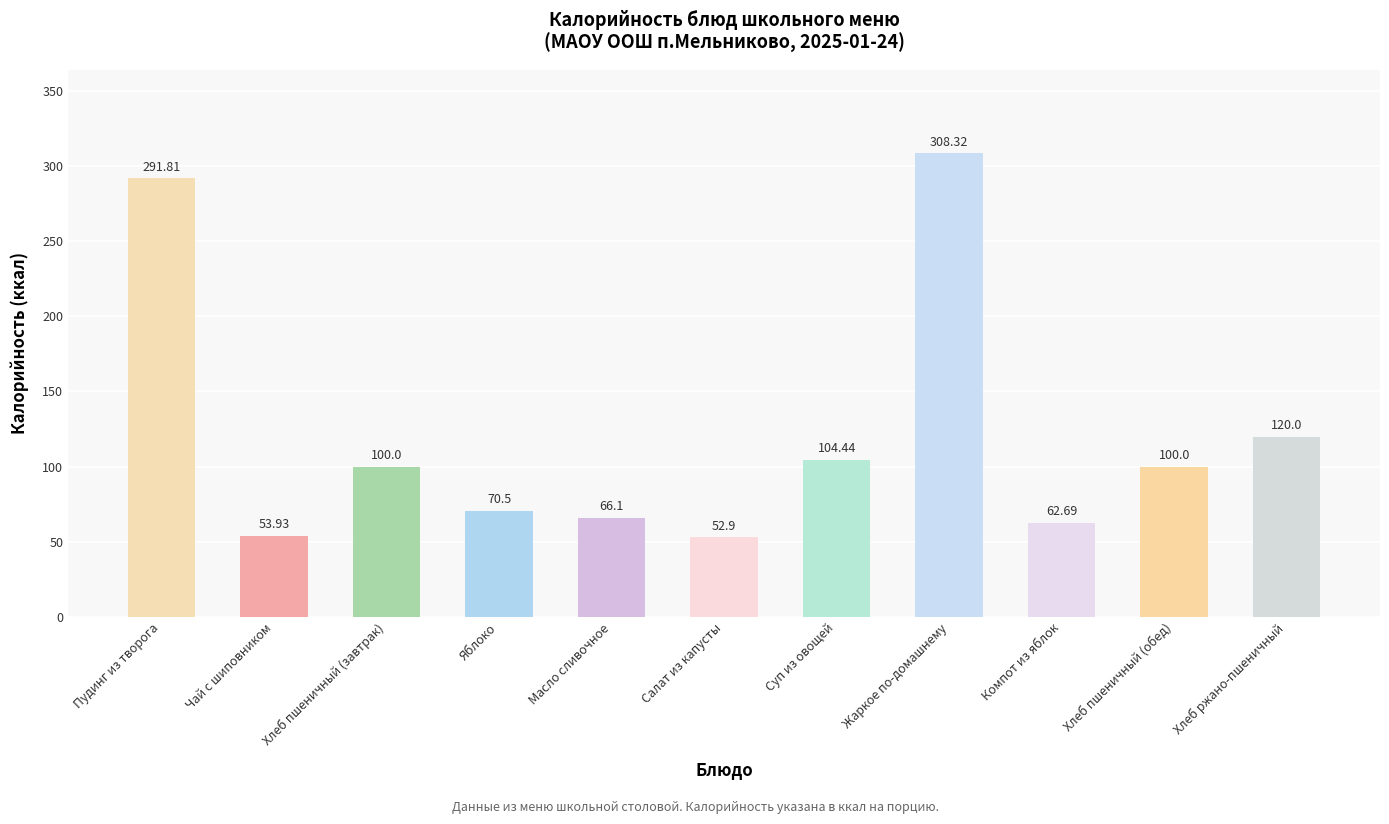

How many bars are there in total?

11